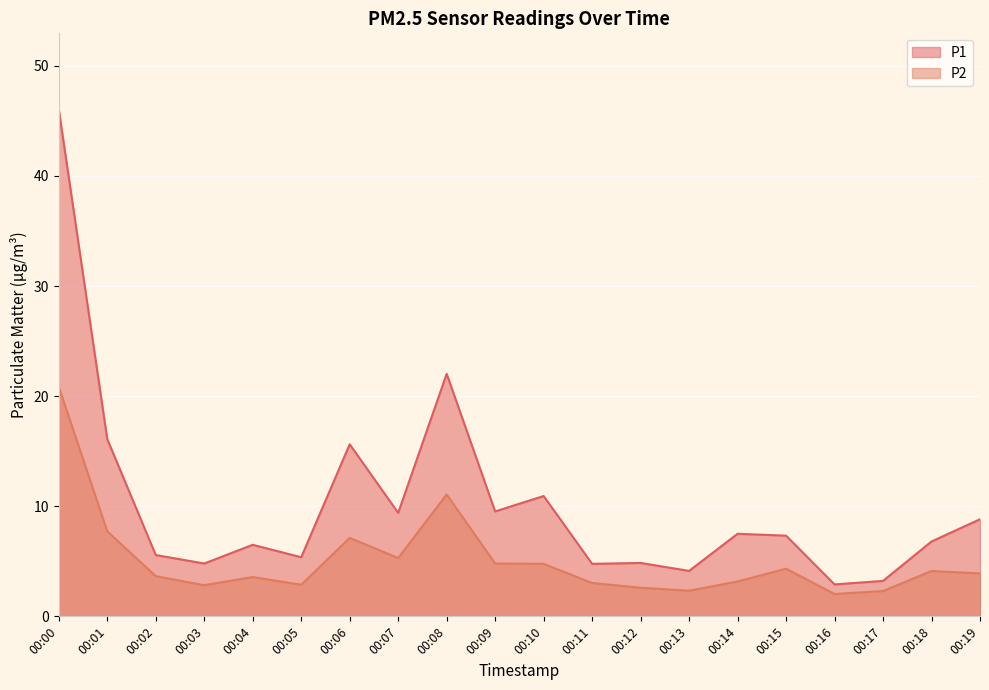

What is the value of the P2 point at the 1st from the left?

20.9